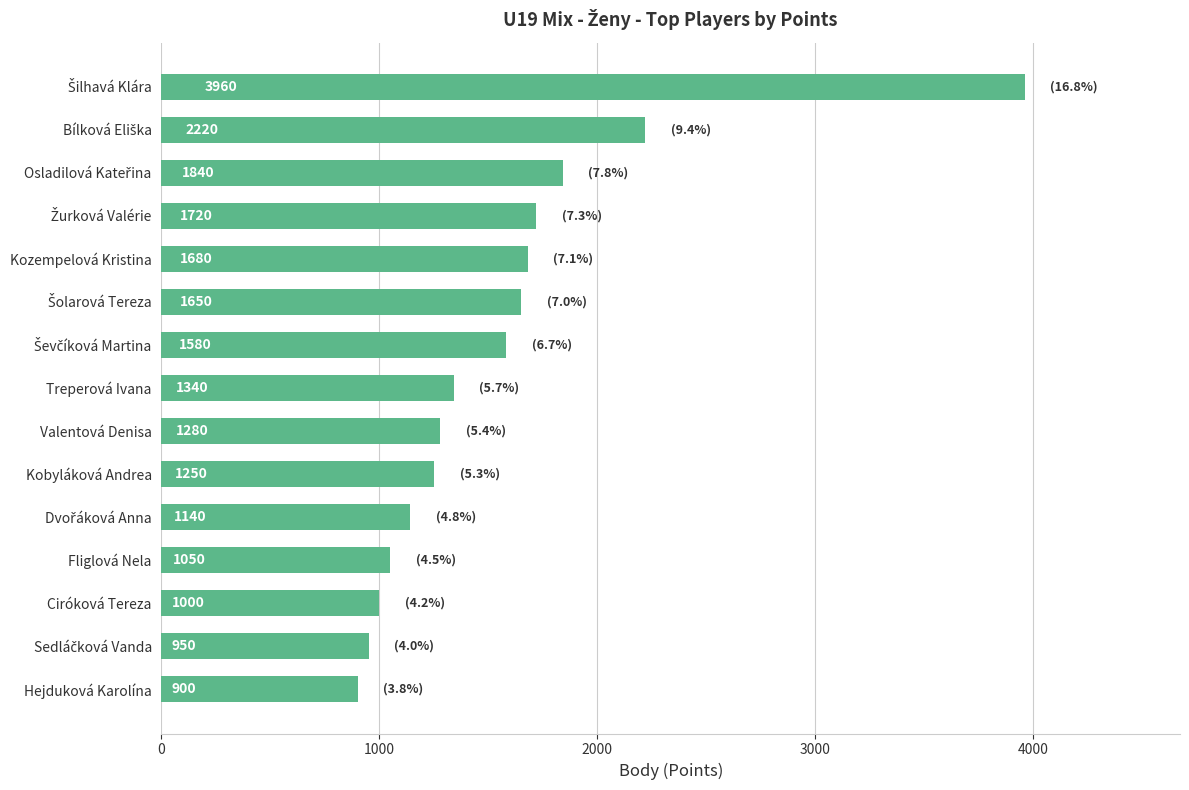

Count the number of categories in the chart.

15